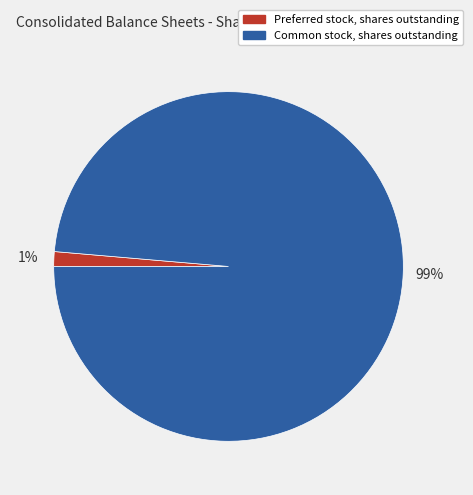

Do Common stock, shares outstanding and Preferred stock, shares outstanding together represent more than half of the pie?

Yes